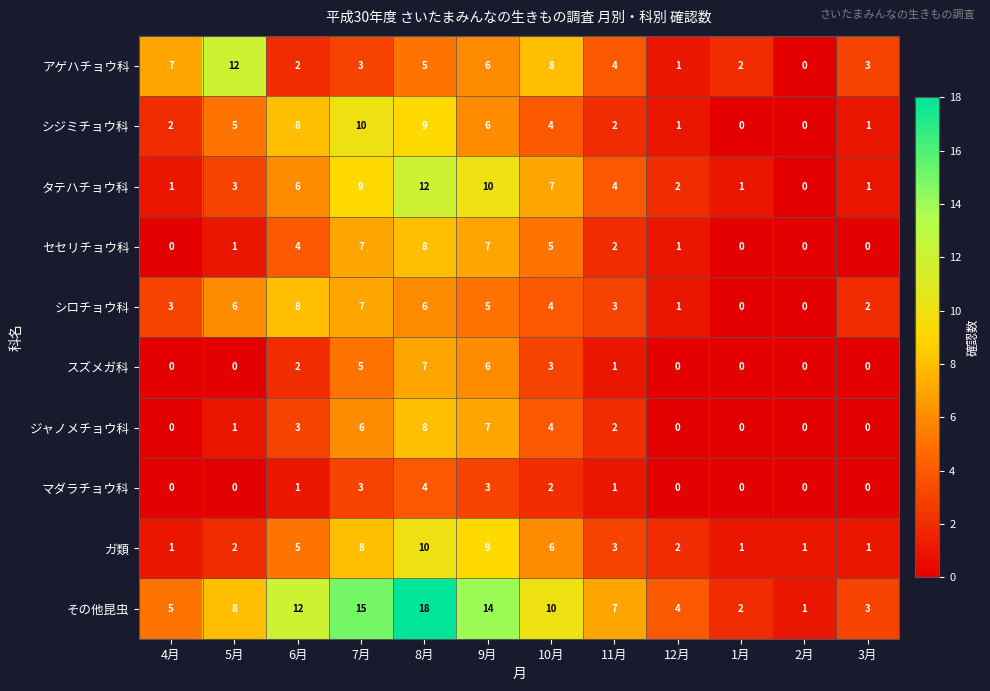

What is the sum of the ジャノメチョウ科 values at 10月 and 5月?

5